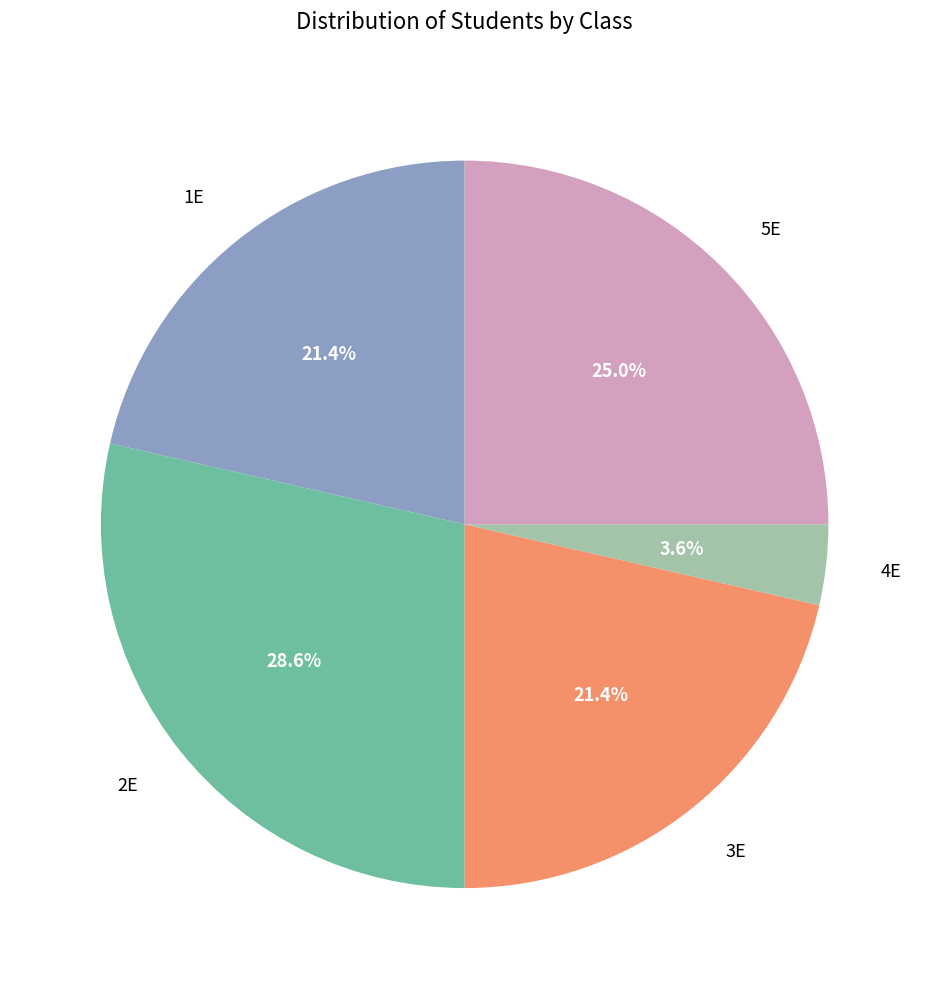

Which slice is the largest?

2E